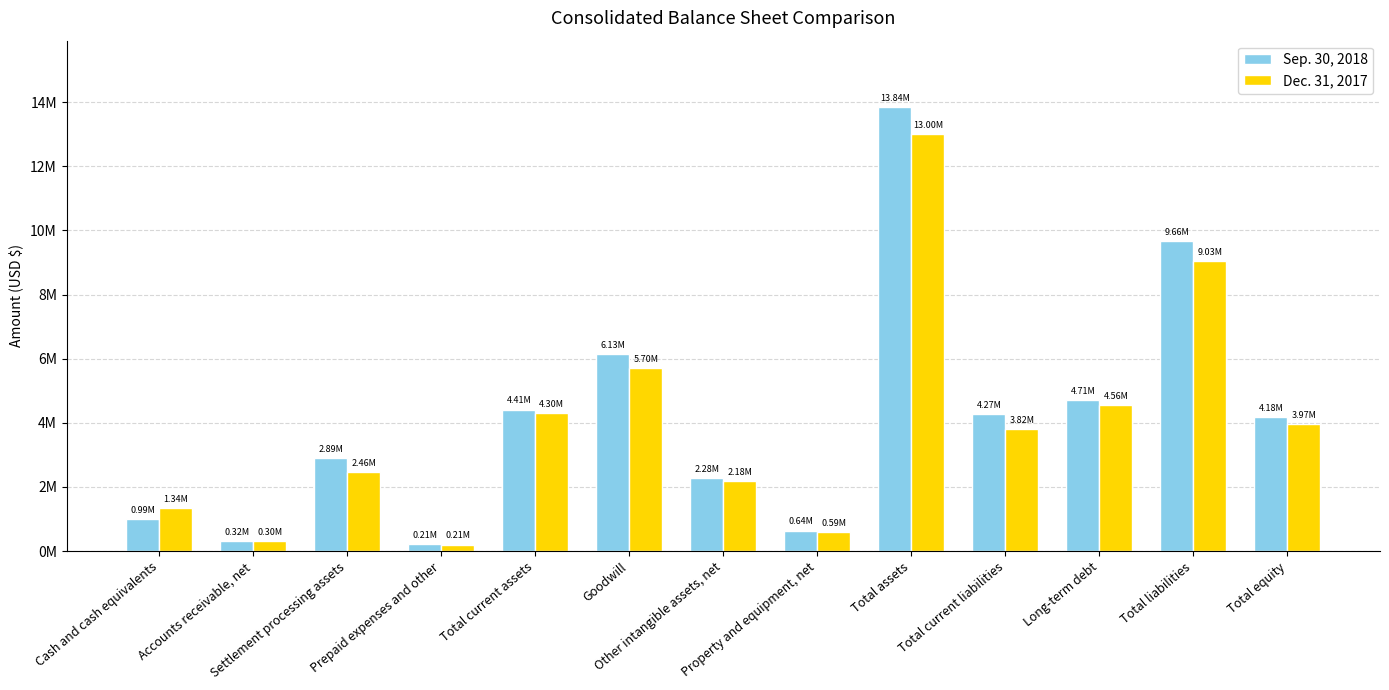

Reading left to right, list all the values displayed in this chart.

Sep. 30, 2018: 990604	321664	2894226	207496	4413990	6130921	2278968	640976	13839236	4267071	4707510	9663668	4175568
Dec. 31, 2017: 1335855	301887	2459292	206545	4303579	5703992	2181707	588348	12998069	3815590	4559408	9032838	3965231